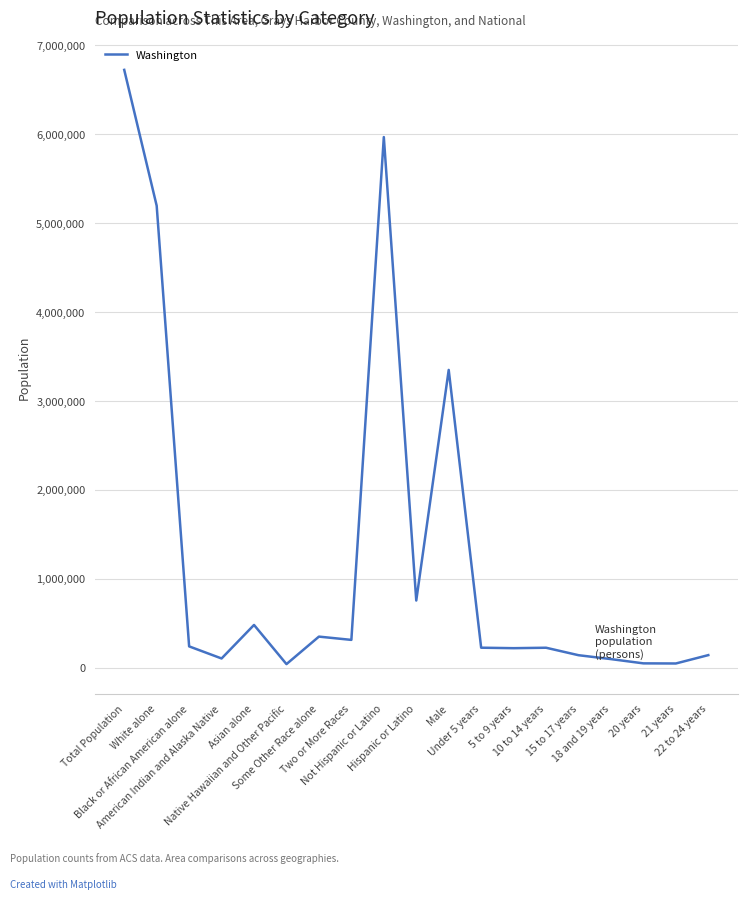

Between Black or African American alone and Native Hawaiian and Other Pacific, which is larger?

Black or African American alone